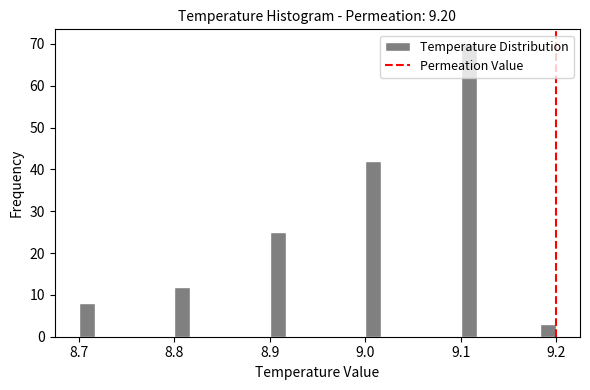

Read against the x-axis, roughly where is the centre of the tallest bar?

9.11